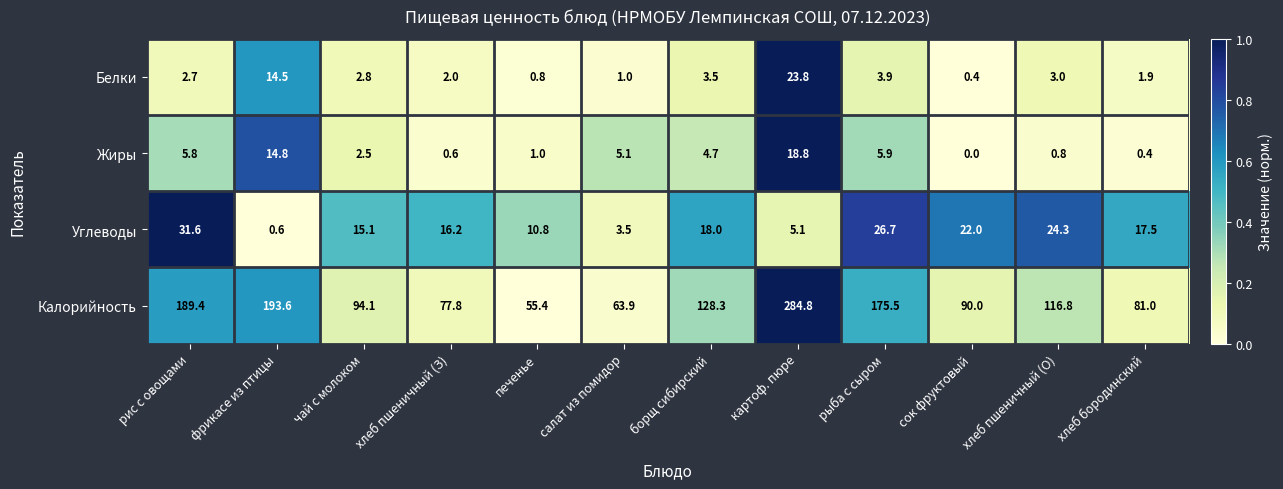

Rank the series by their maximum value, from lowest to highest.

Жиры, Белки, Углеводы, Калорийность